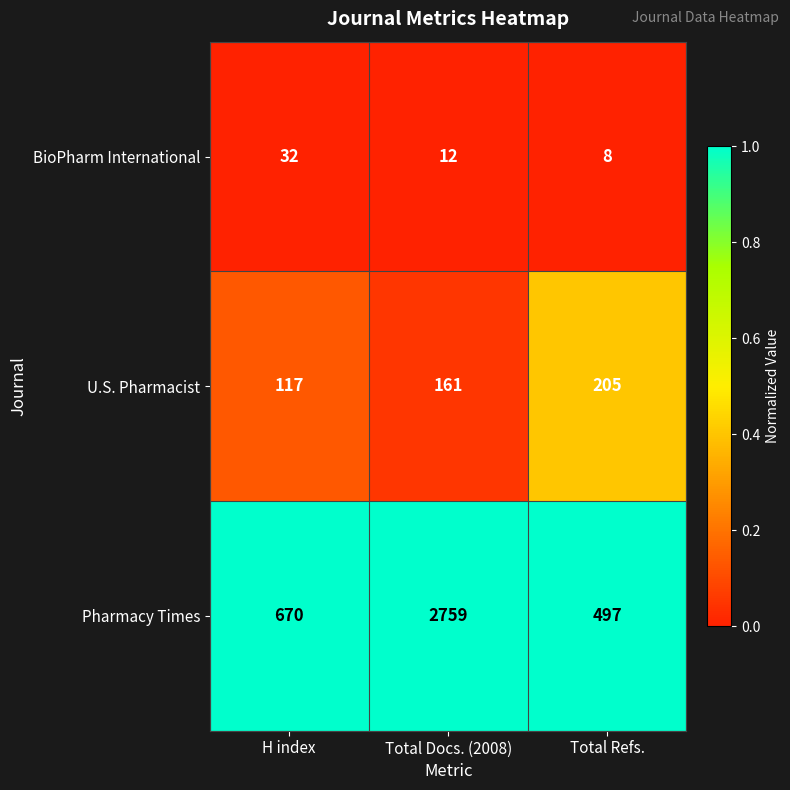

List the labels in order of BioPharm International value, smallest first.

Total Refs., Total Docs. (2008), H index